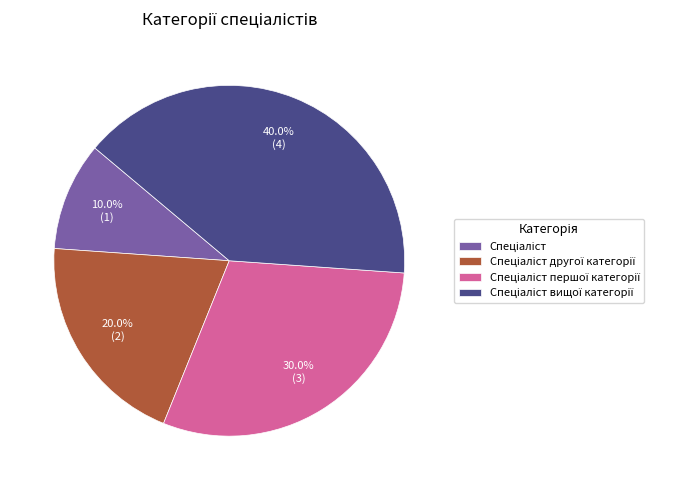

How many segments does this pie chart have?

4